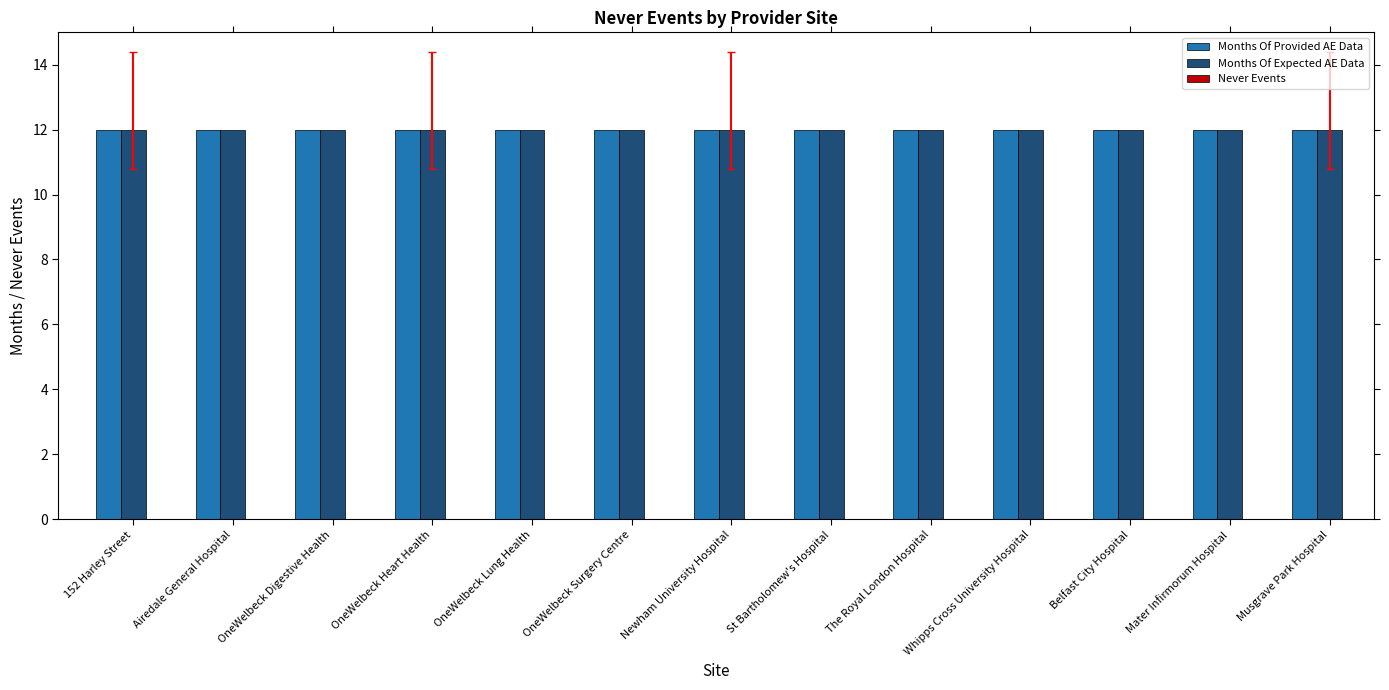

What is the value of the Months Of Provided AE Data bar at the 2nd from the left?

12